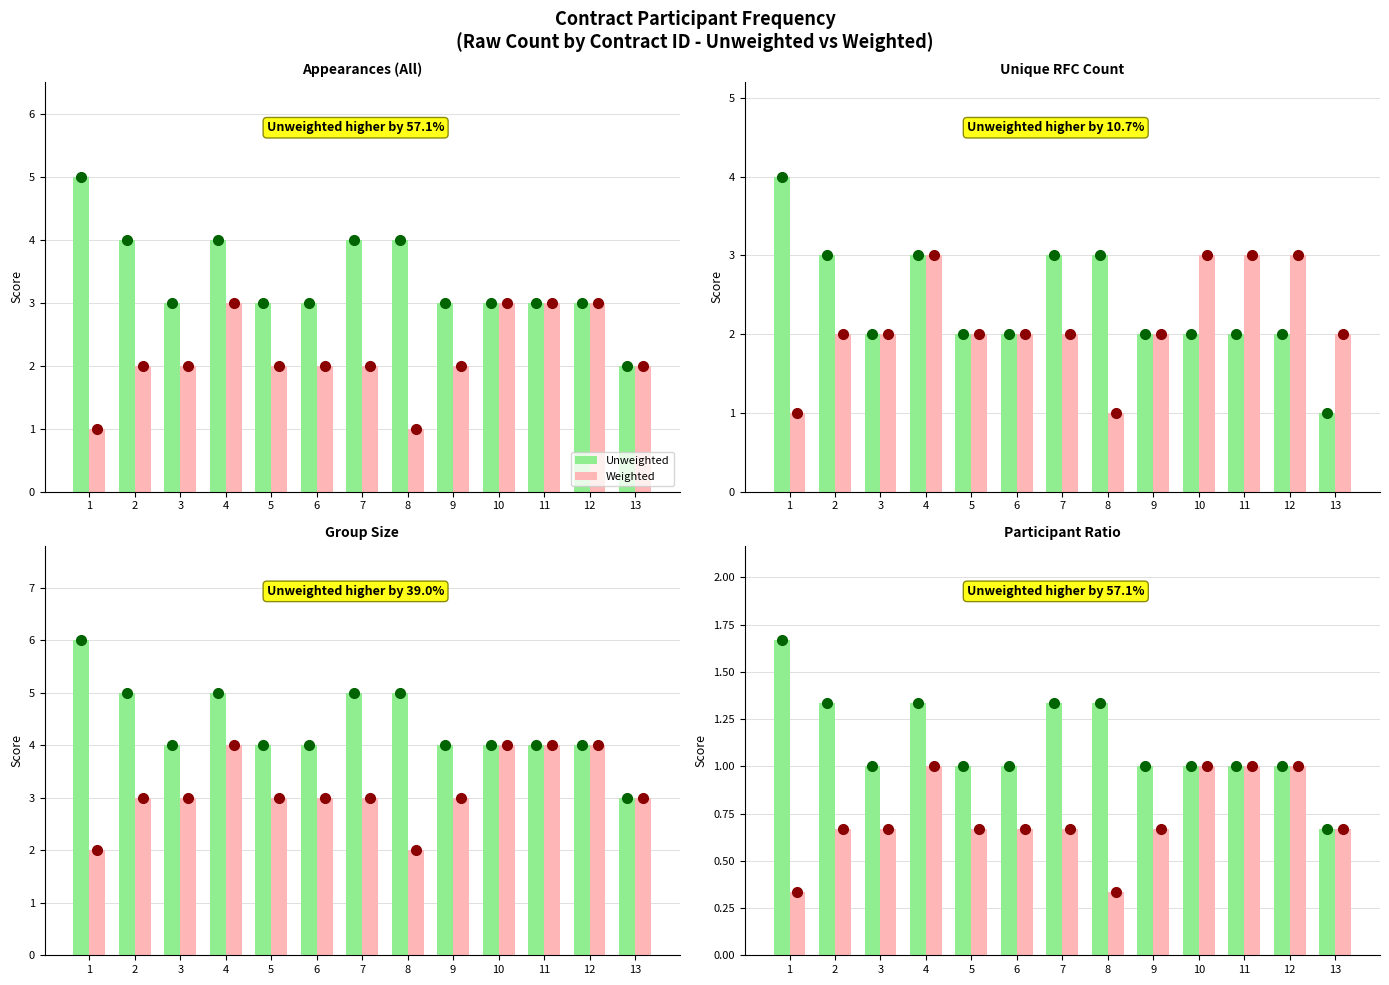

What is the average value of the Weighted series?

0.7